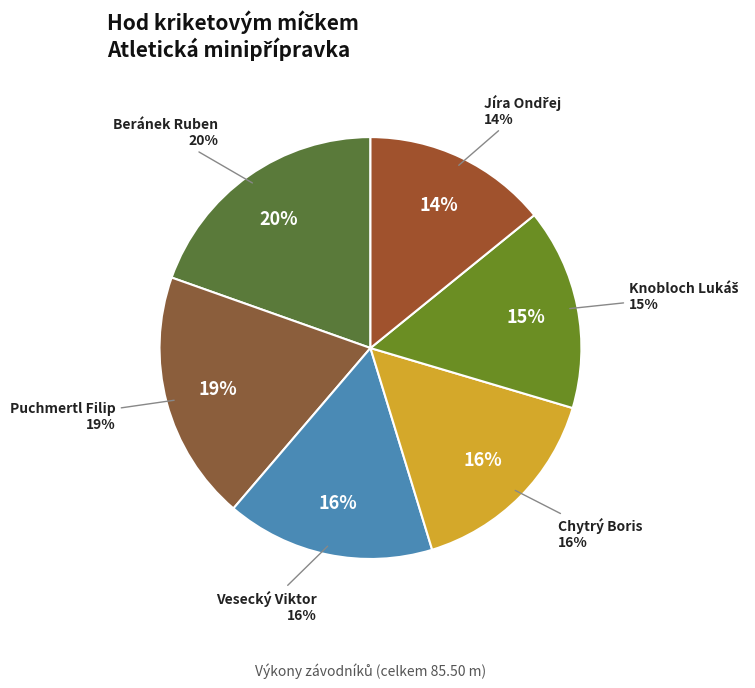

What percentage is the Beránek Ruben slice, to the nearest percent?

20%